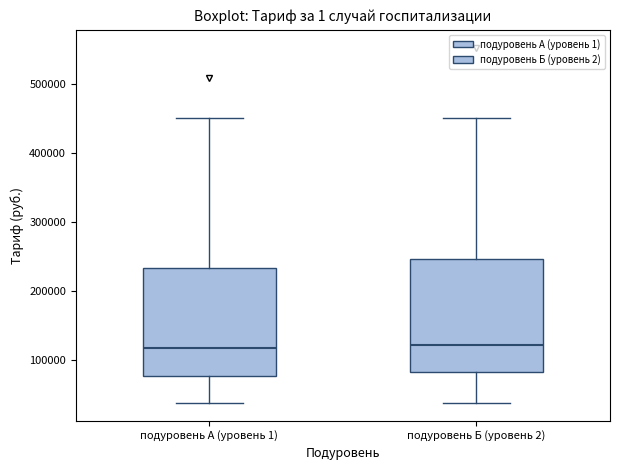

Reading left to right, read every box against the y-axis: the position of its median line, the range the box covers, and the ends of its whiskers. The values are not printed on the chart, so give them approximately, as read against the axis.

подуровень А (уровень 1): median 120000, box 80000 to 230000, whiskers 40000 to 450000
подуровень Б (уровень 2): median 120000, box 80000 to 250000, whiskers 40000 to 450000